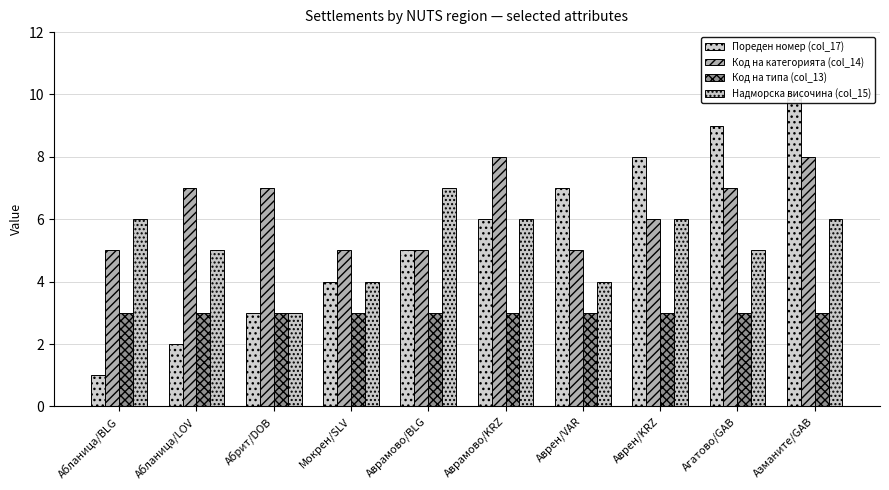

Is it true that Код на категорията (col_14) equals 7 at Абланица/LOV?

True